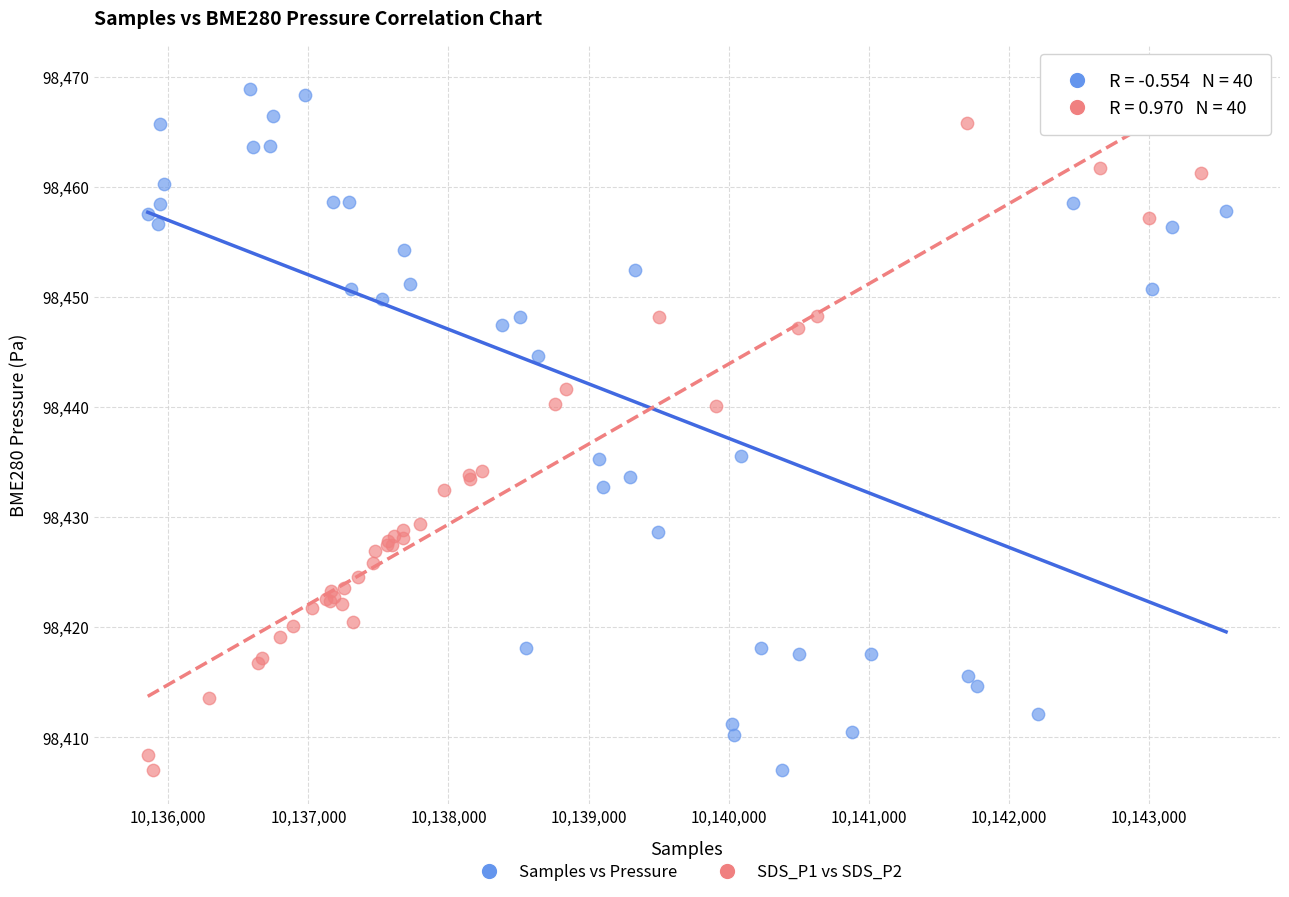

What are all the series names shown in the legend?

Samples vs Pressure, SDS_P1 vs SDS_P2